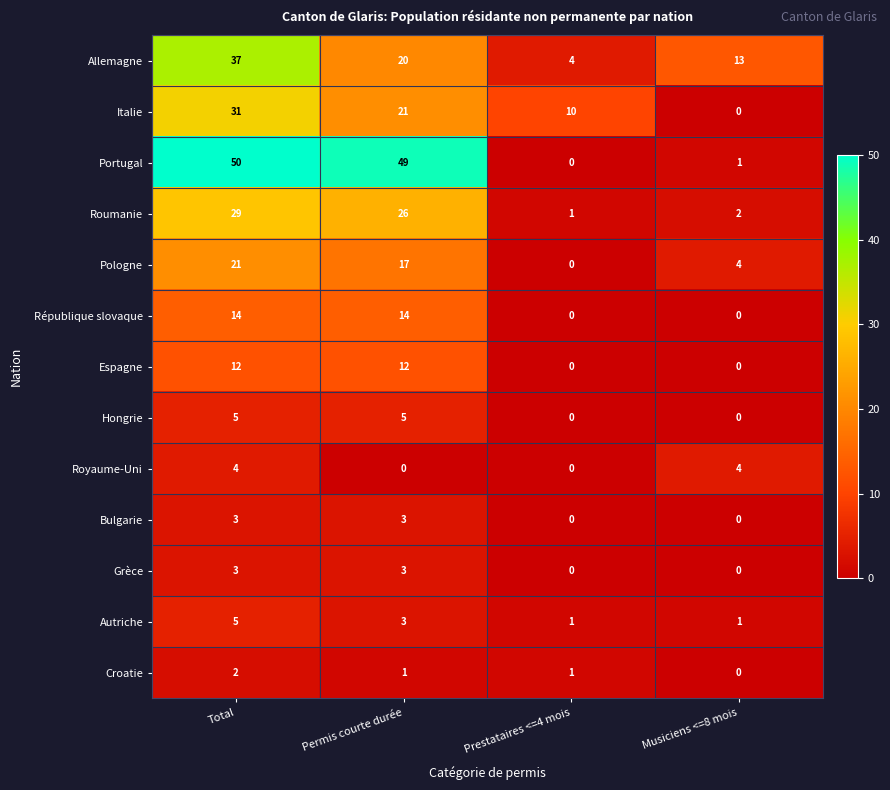

What is the difference between the maximum and second lowest values in the Grèce series?

3